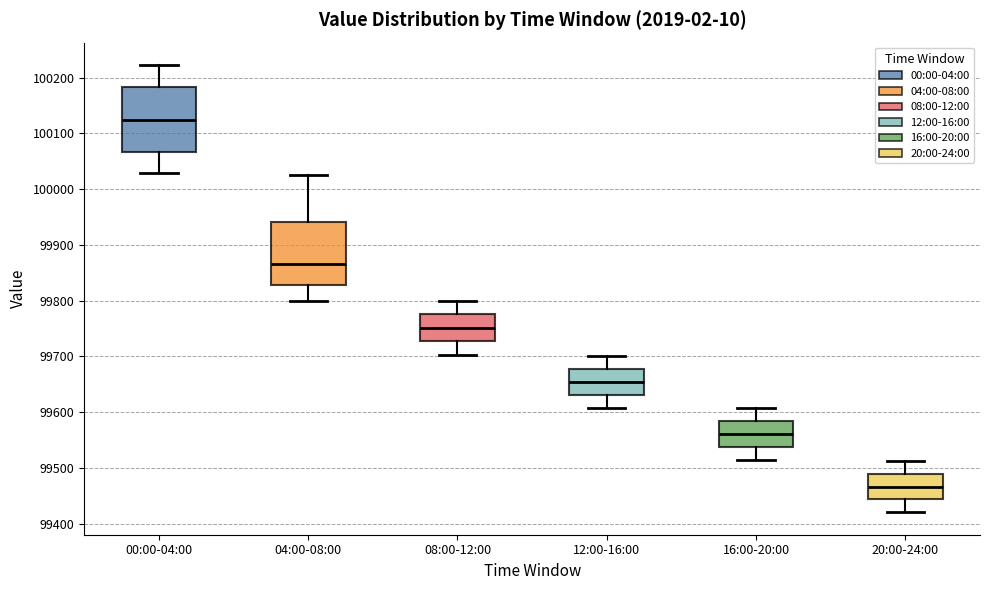

Where does the lower whisker of the box for 08:00-12:00 end on the y-axis? The values are not printed on the chart, so give them approximately, as read against the axis.

99700